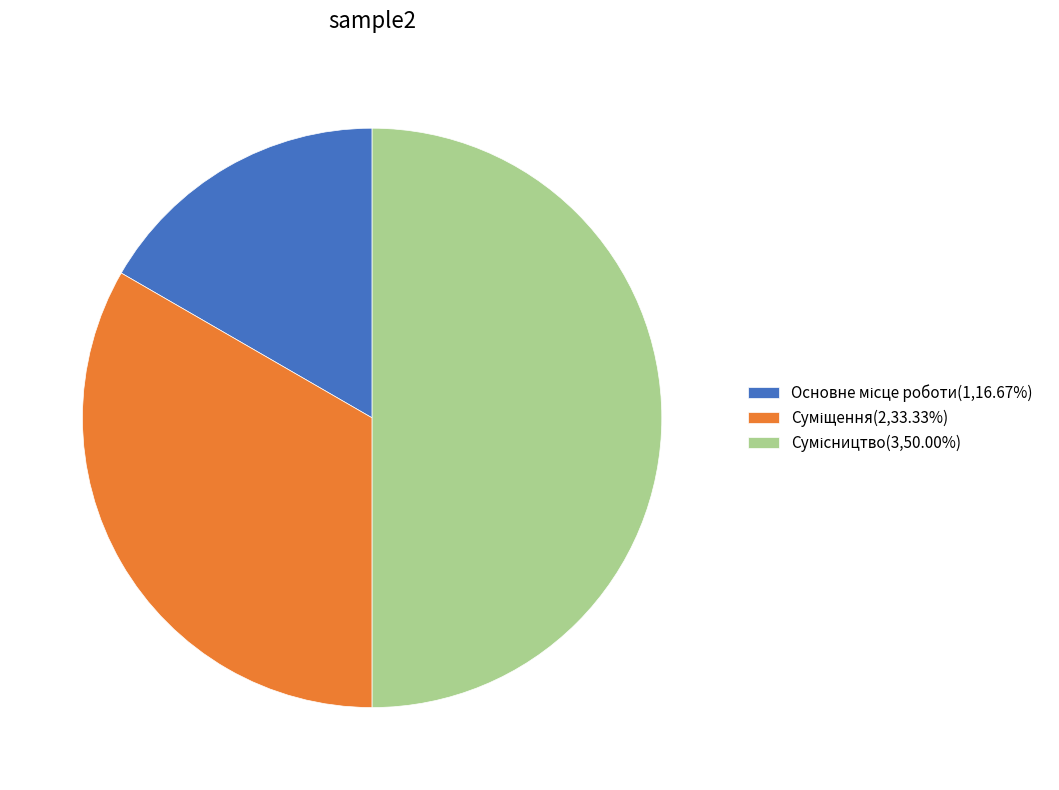

Combined, what portion of the pie is Основне місце роботи and Сумісництво?

66.7%